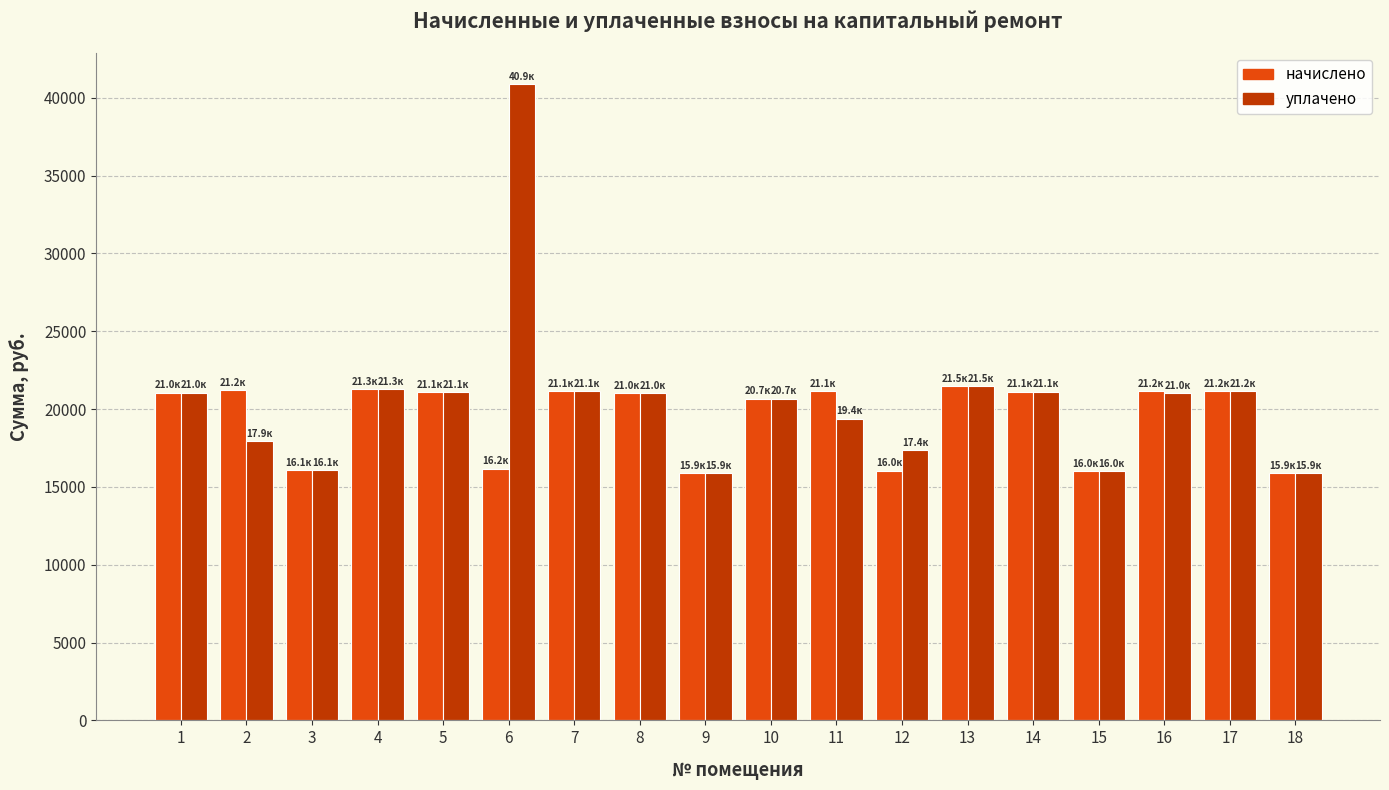

Are the bars grouped side by side (vs. stacked)?

Yes